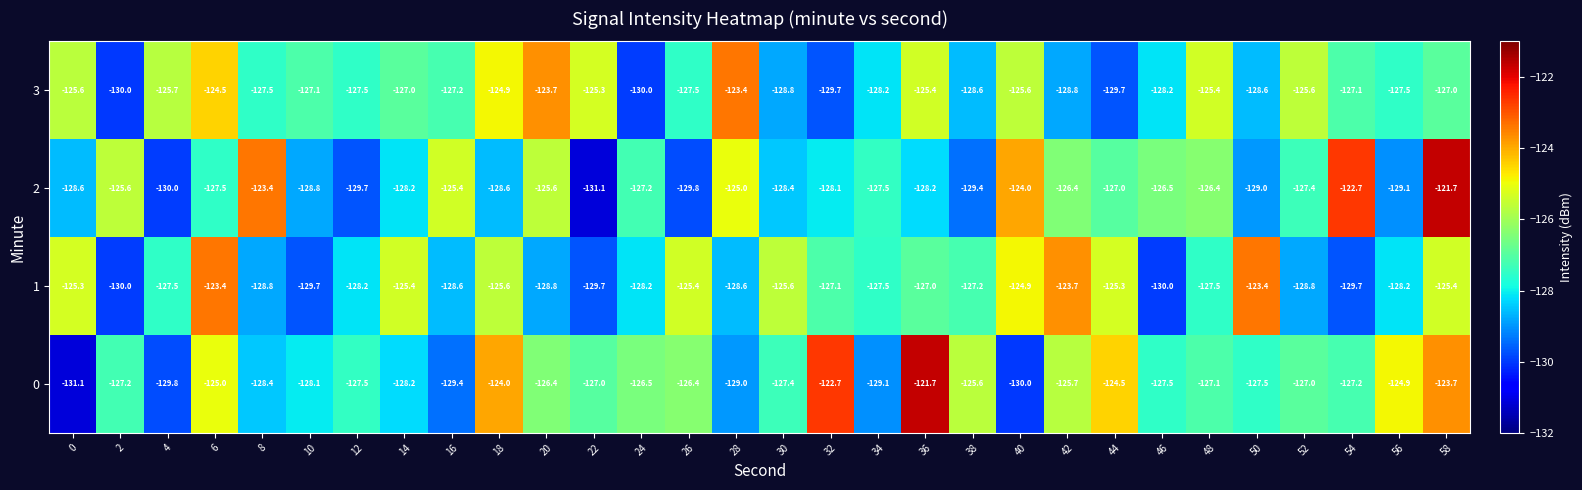

What is the maximum value shown in the chart?

-121.7